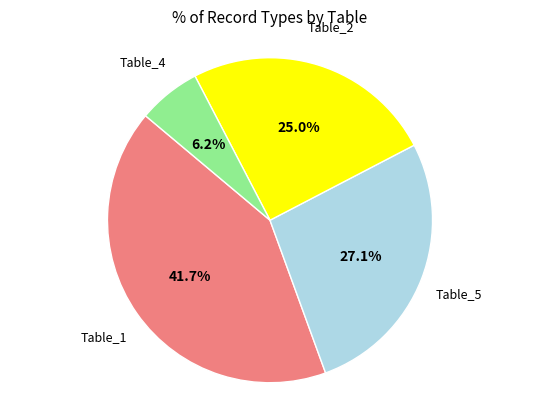

Is there any slice that represents more than half of the pie?

No